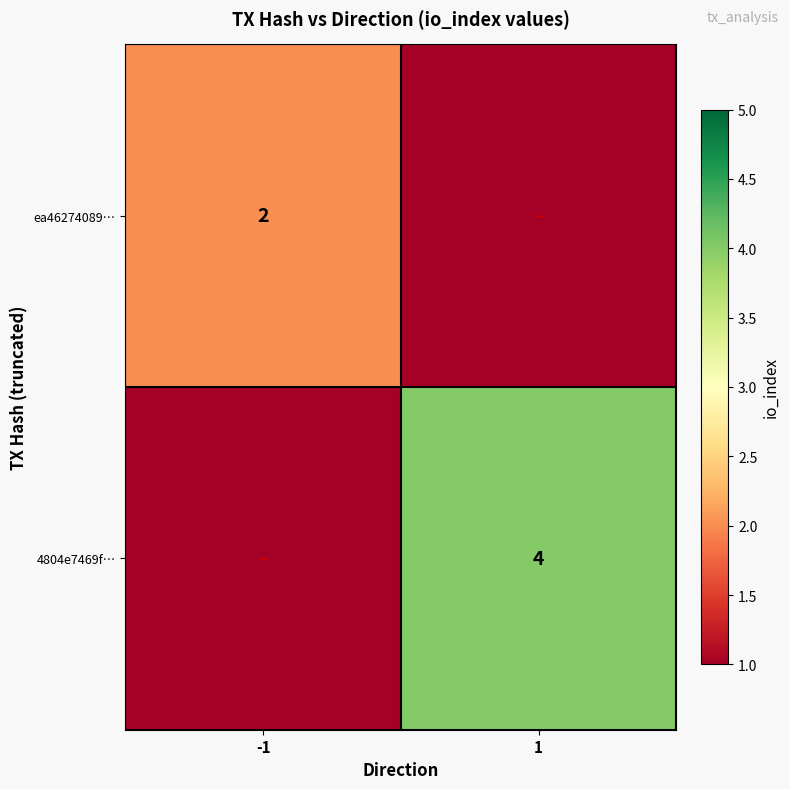

The value of 4804e7469f… at 1 is 1. True or false?

False